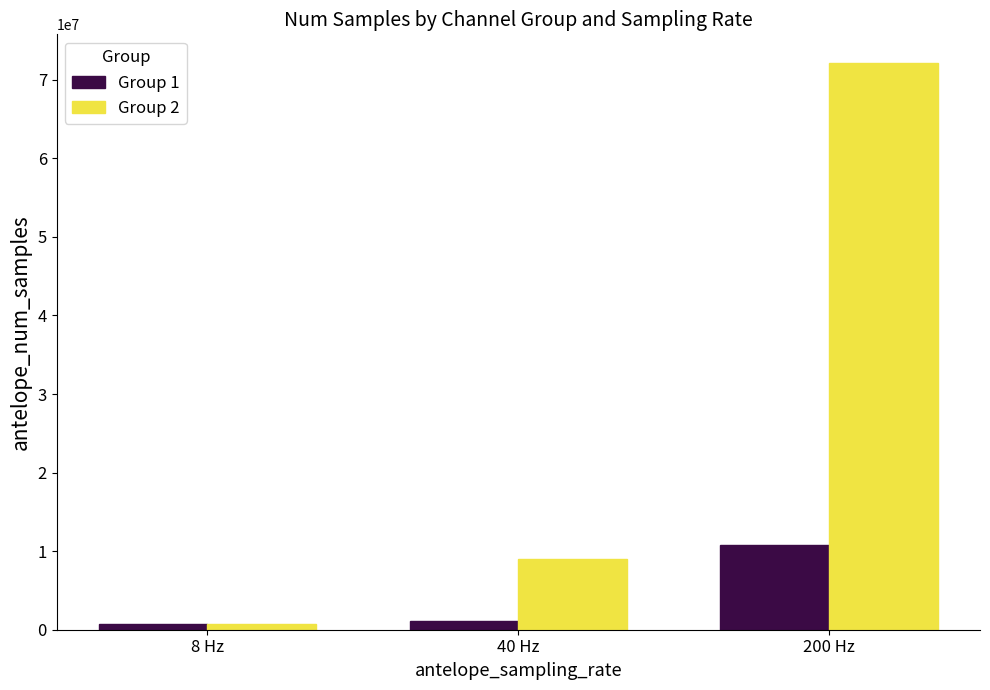

What is the maximum value for Group 1?

10823880